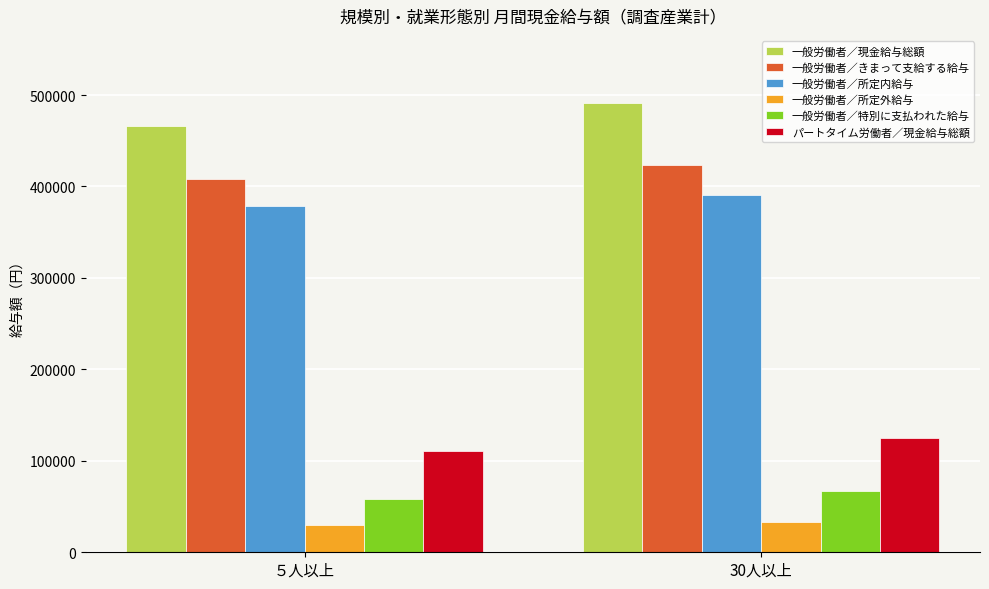

Reading right to left, list all the values displayed in this chart.

一般労働者／現金給与総額: 30人以上=490999	５人以上=466522
一般労働者／きまって支給する給与: 30人以上=423611	５人以上=408483
一般労働者／所定内給与: 30人以上=390355	５人以上=378766
一般労働者／所定外給与: 30人以上=33256	５人以上=29717
一般労働者／特別に支払われた給与: 30人以上=67388	５人以上=58039
パートタイム労働者／現金給与総額: 30人以上=124542	５人以上=110520